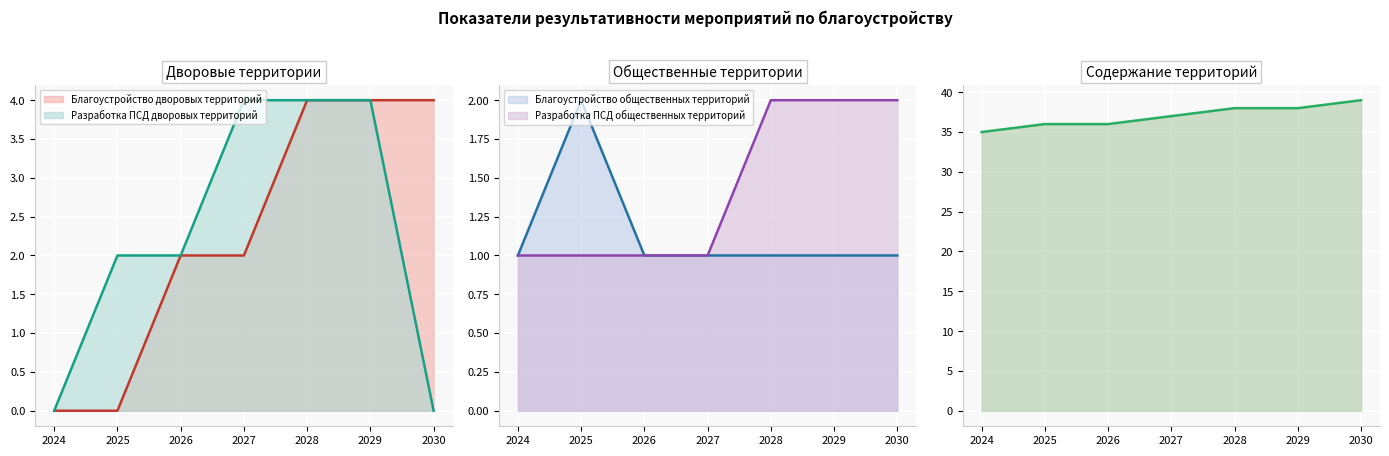

Which has a higher value, 2029 or 2026?

2029